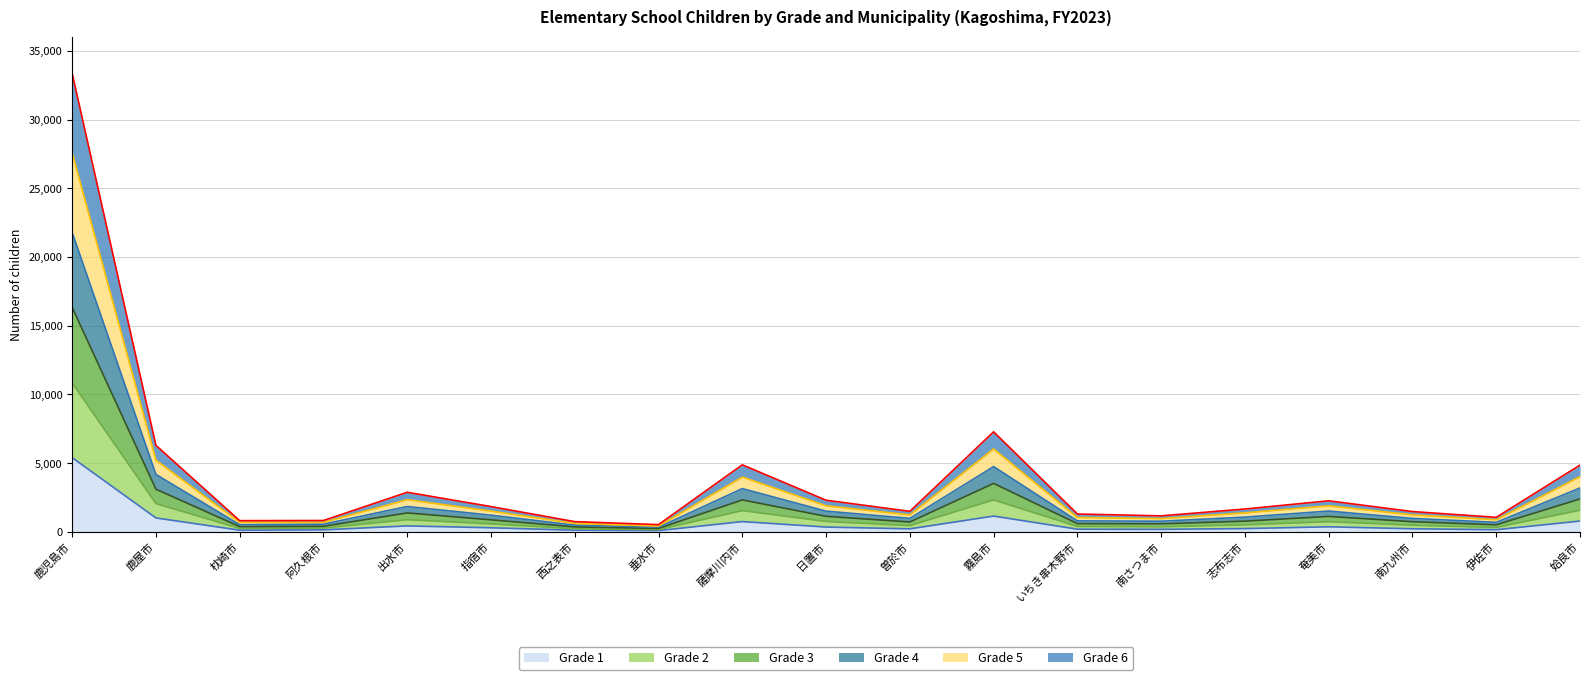

Where does the Grade 3 series first go above 775?

鹿児島市